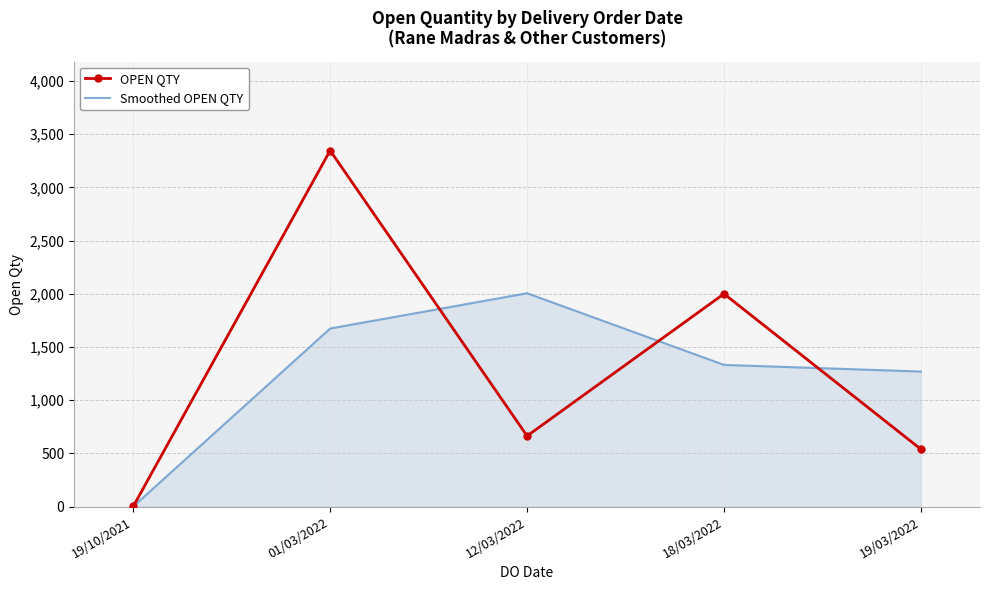

Which series has the largest total across all categories?

OPEN QTY